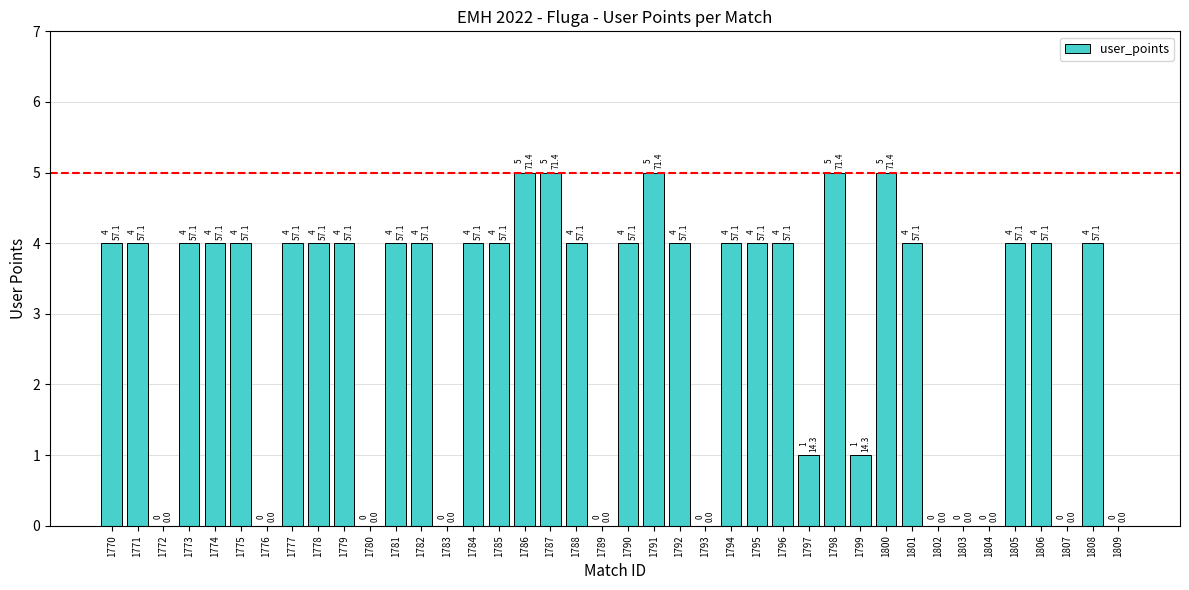

Reading left to right, what are all the values shown in this chart?

1770=4	1771=4	1772=0	1773=4	1774=4	1775=4	1776=0	1777=4	1778=4	1779=4	1780=0	1781=4	1782=4	1783=0	1784=4	1785=4	1786=5	1787=5	1788=4	1789=0	1790=4	1791=5	1792=4	1793=0	1794=4	1795=4	1796=4	1797=1	1798=5	1799=1	1800=5	1801=4	1802=0	1803=0	1804=0	1805=4	1806=4	1807=0	1808=4	1809=0